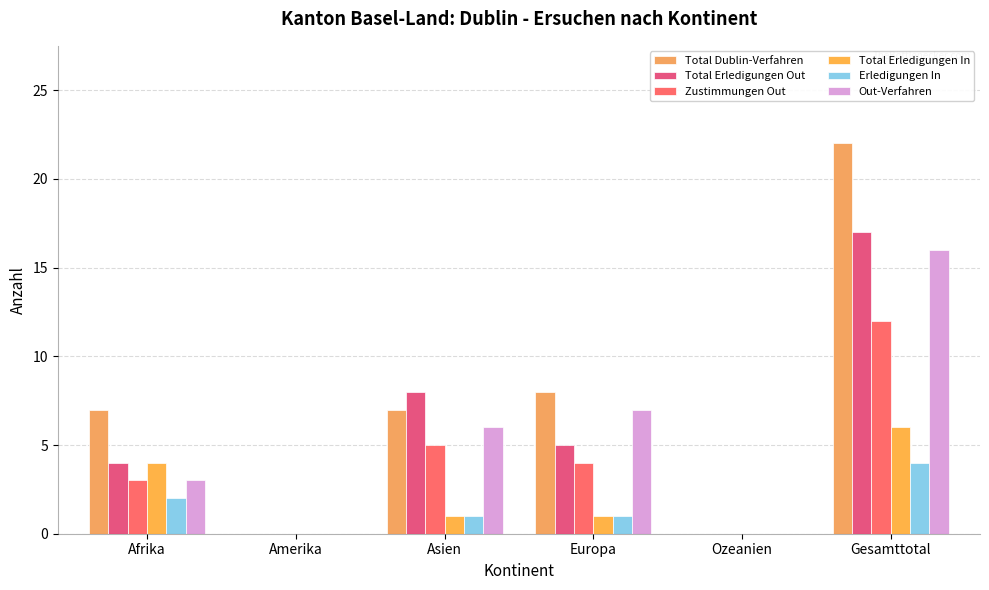

What is the label of the 5th bar from the right?

Amerika